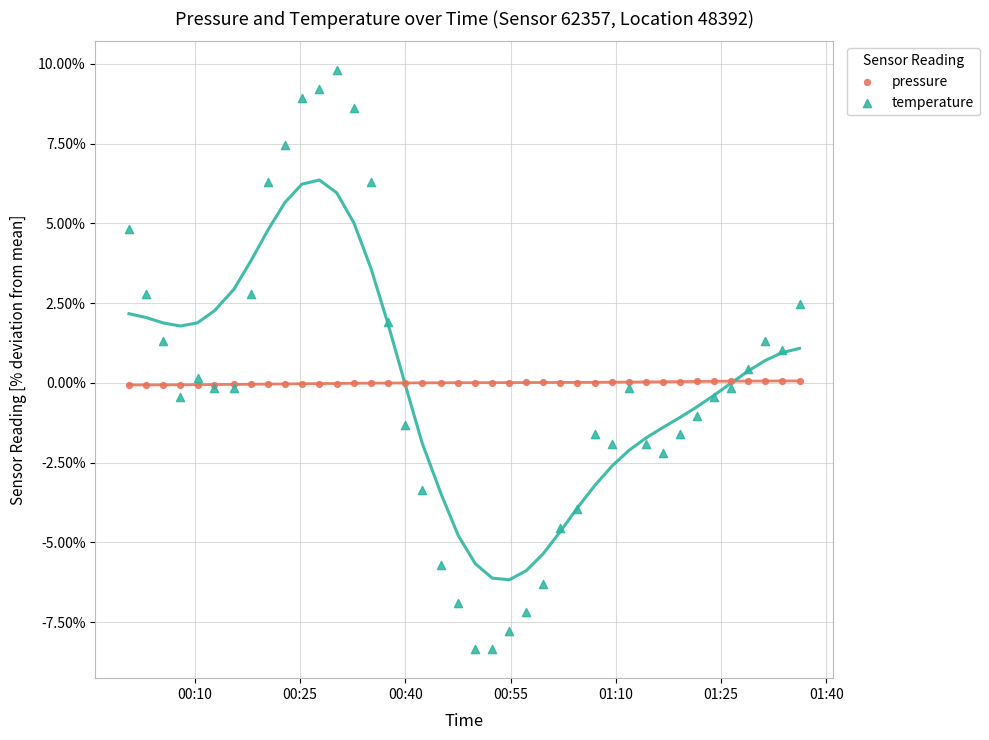

Which series contains the highest Y value?

temperature